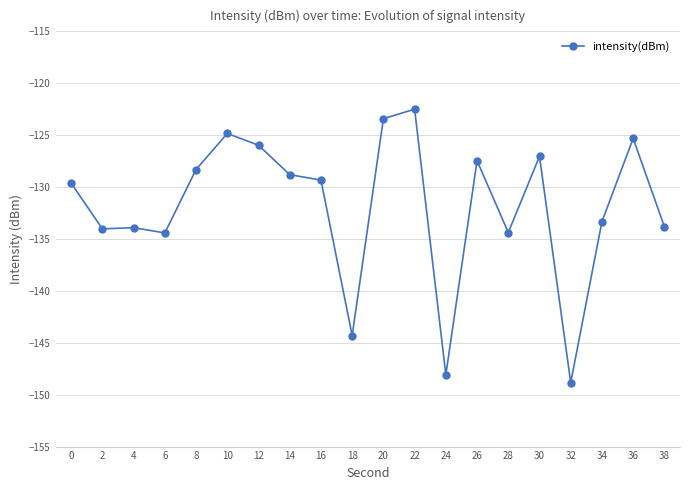

How many values are below -129?

11